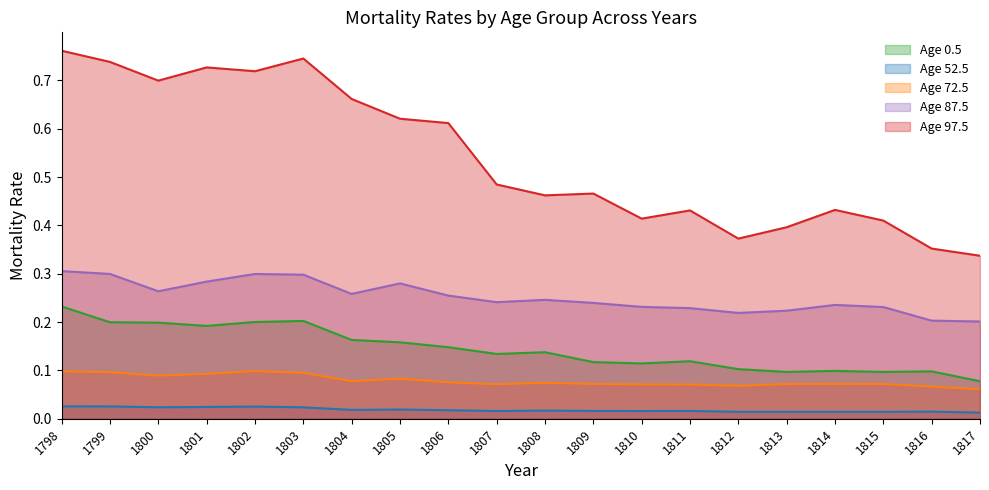

Between 1813 and 1800, which is larger?

1800